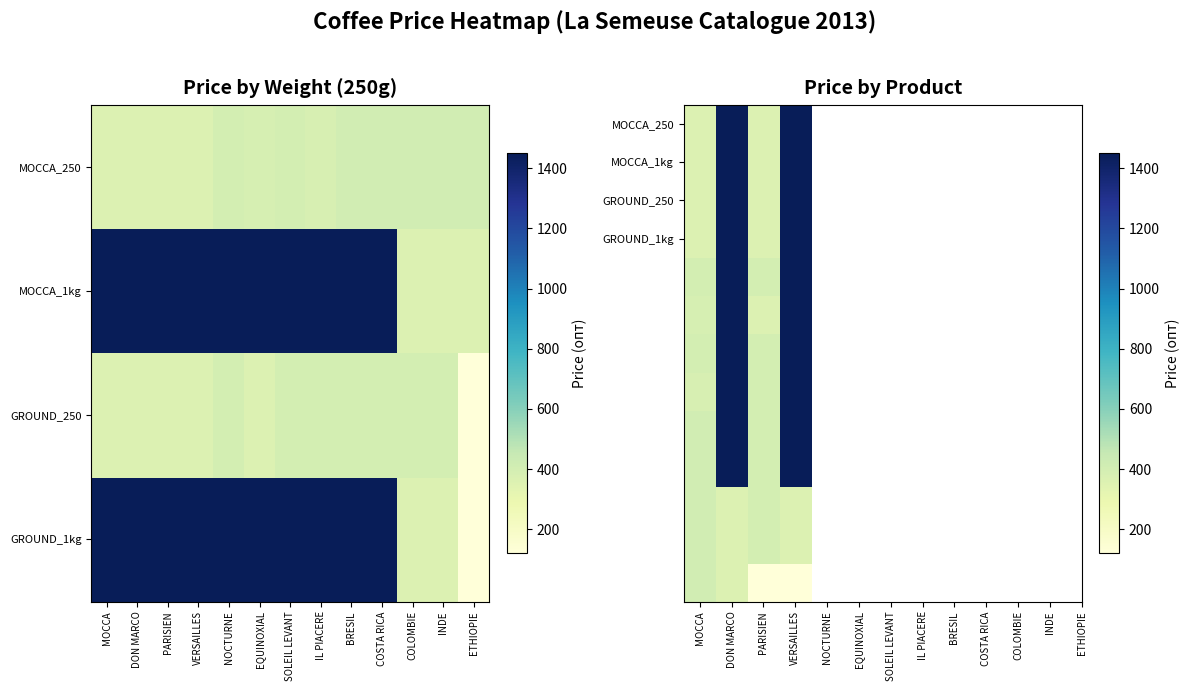

At how many categories does at least one series exceed 211?

4